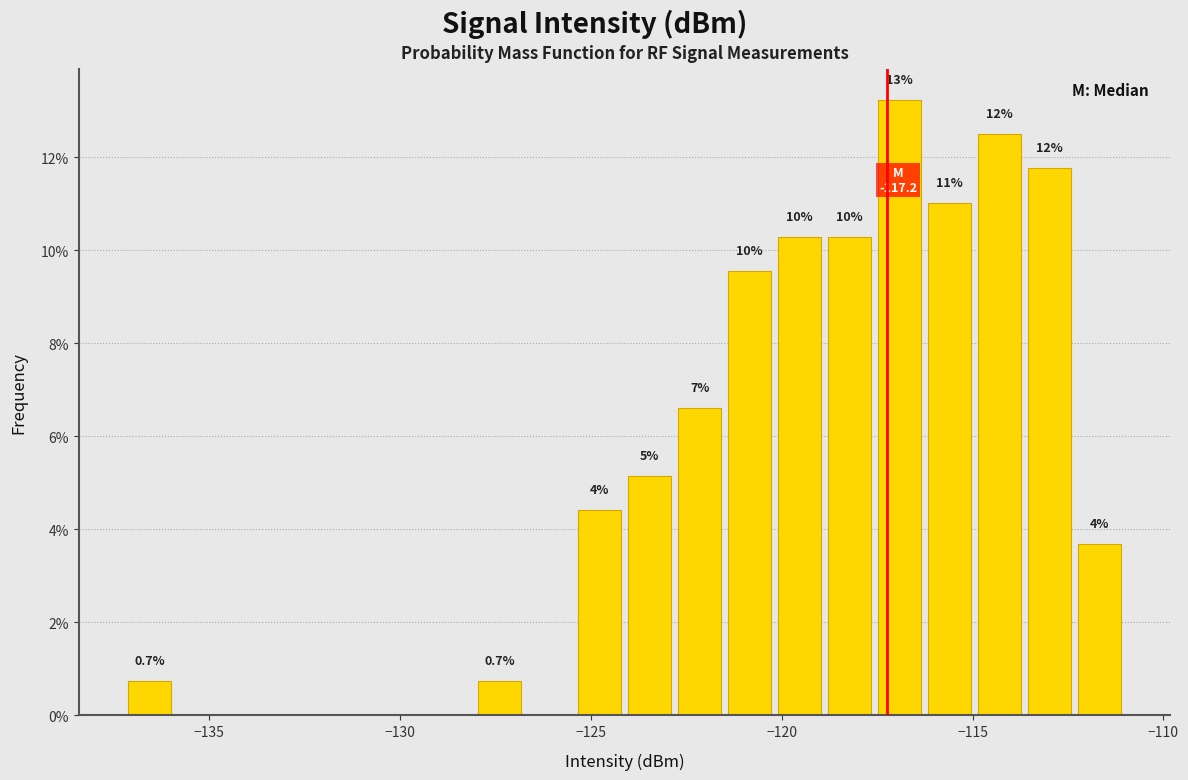

Around what value on the x-axis is the tallest bar? Give the approximate position of its centre, as read against the axis.

-117.0